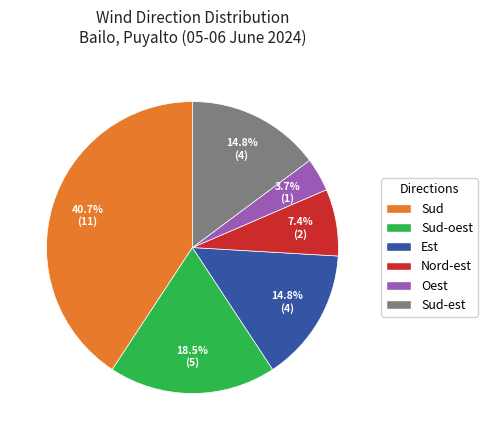

Does any single category account for the majority?

No